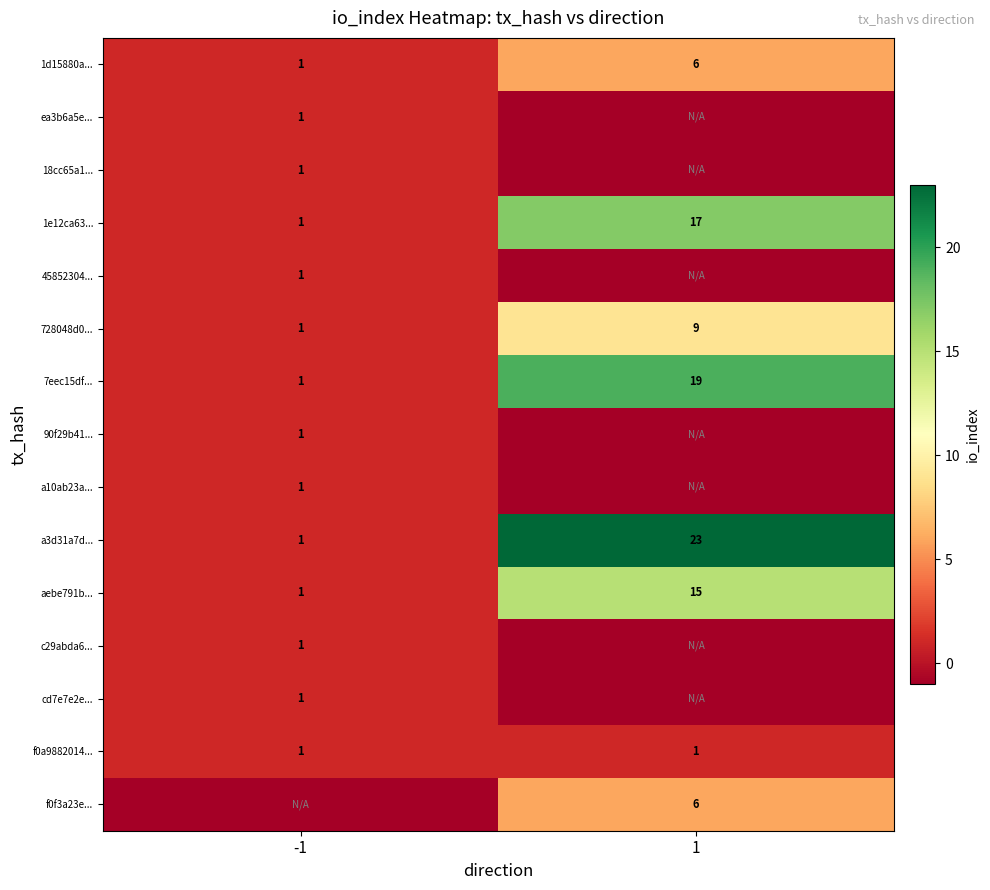

The value of 728048d0... at -1 is 1. True or false?

True